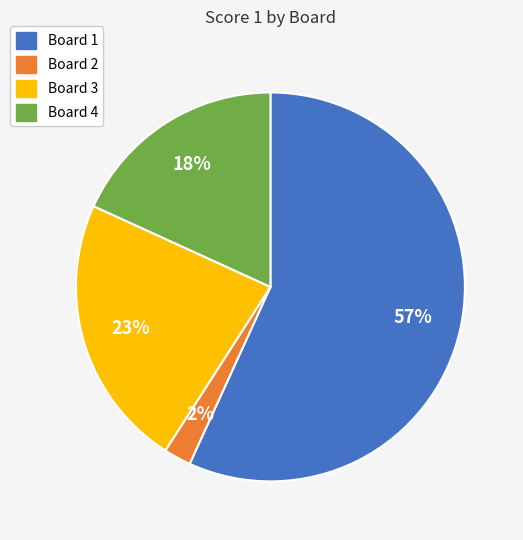

True or false: Board 3 accounts for 36% of the total.

False